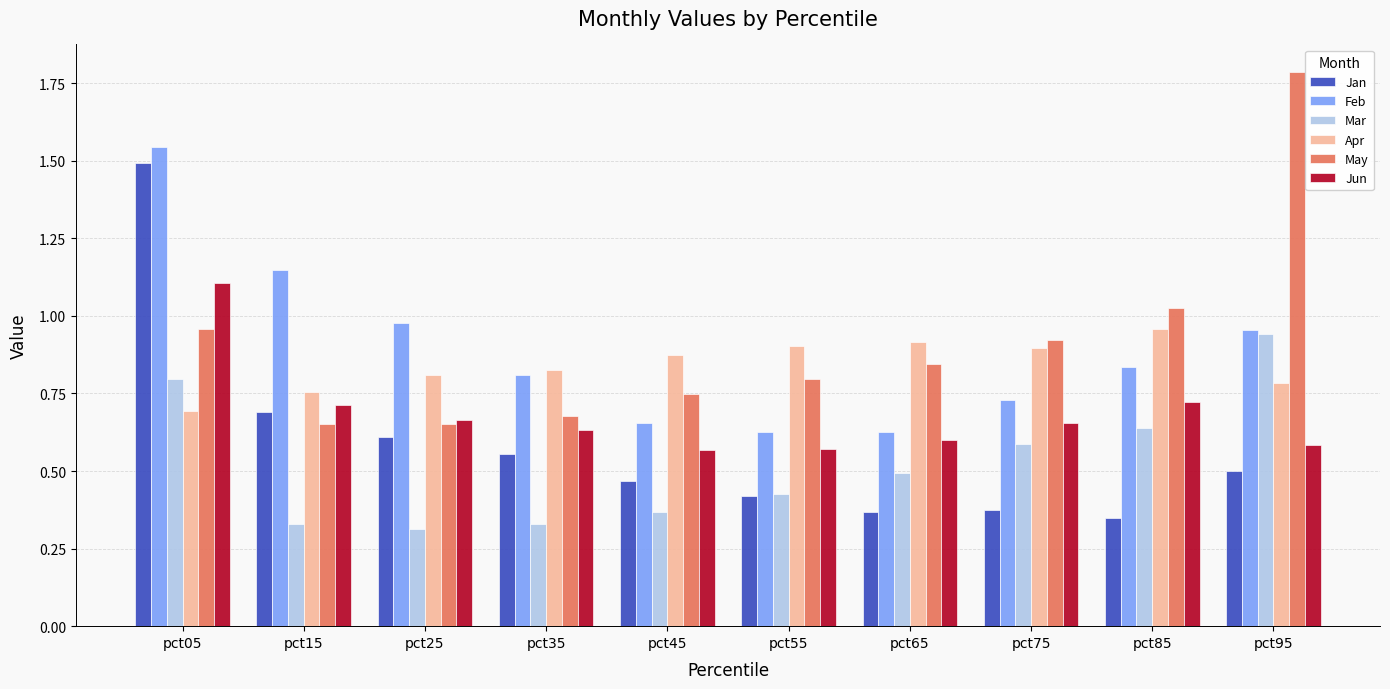

How many series are shown in this chart?

6